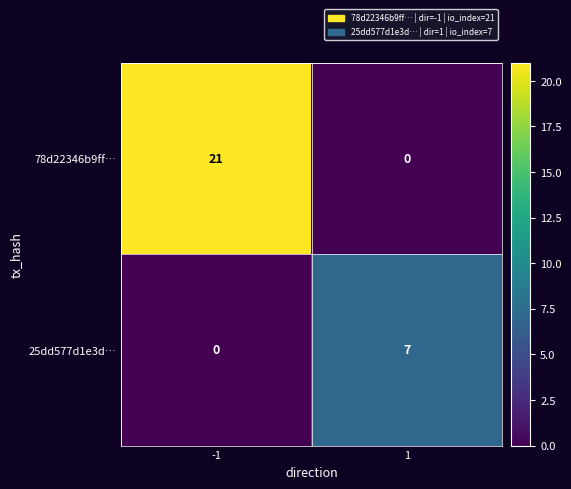

Between -1 and 1, which series saw the biggest shift?

78d22346b9ff…